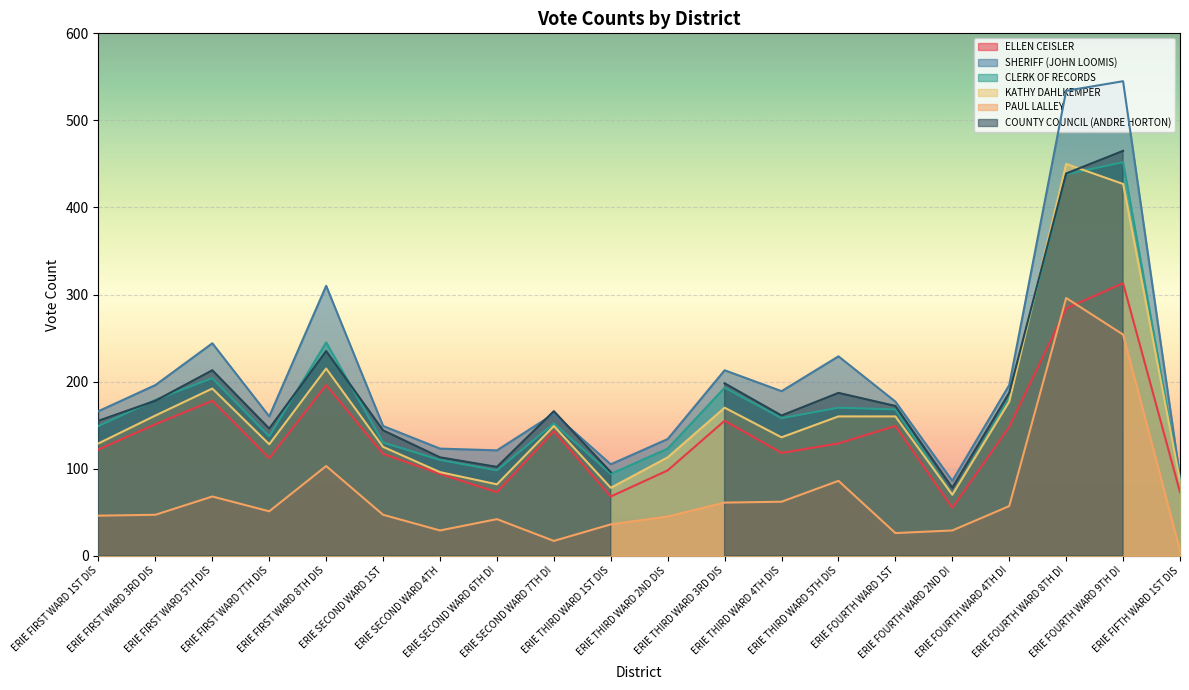

What is the label of the 10th point from the right?

ERIE THIRD WARD 2ND DIS